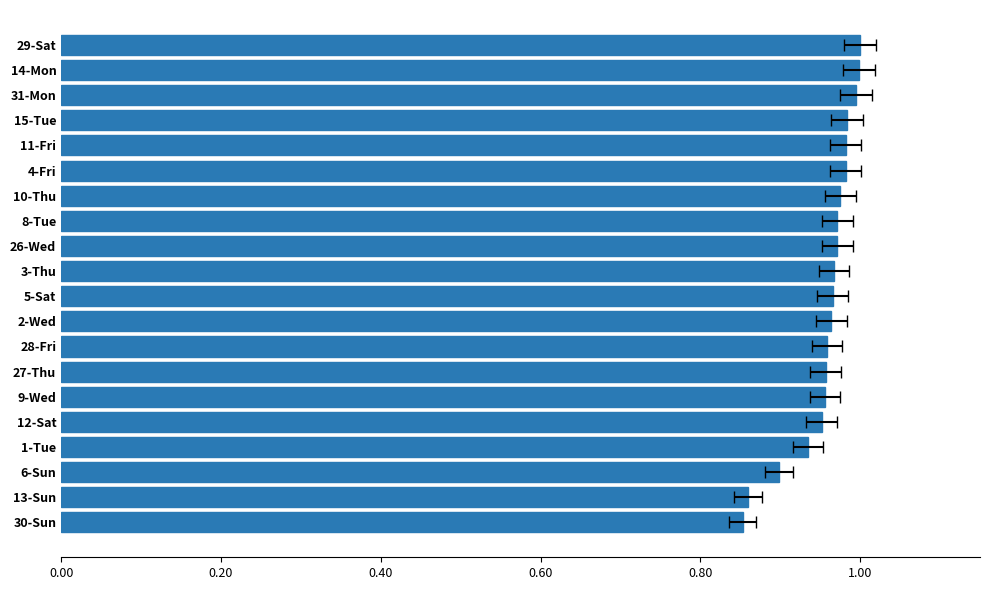

What is the value of the 11th bar from the left?

1.0